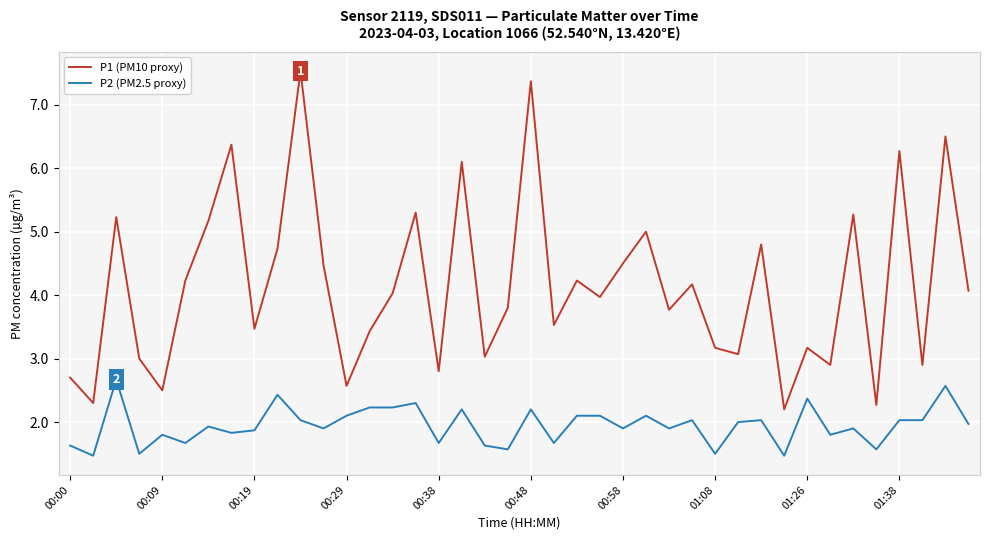

What is the difference between the maximum and minimum values in the P2 (PM2.5 proxy) series?

1.2